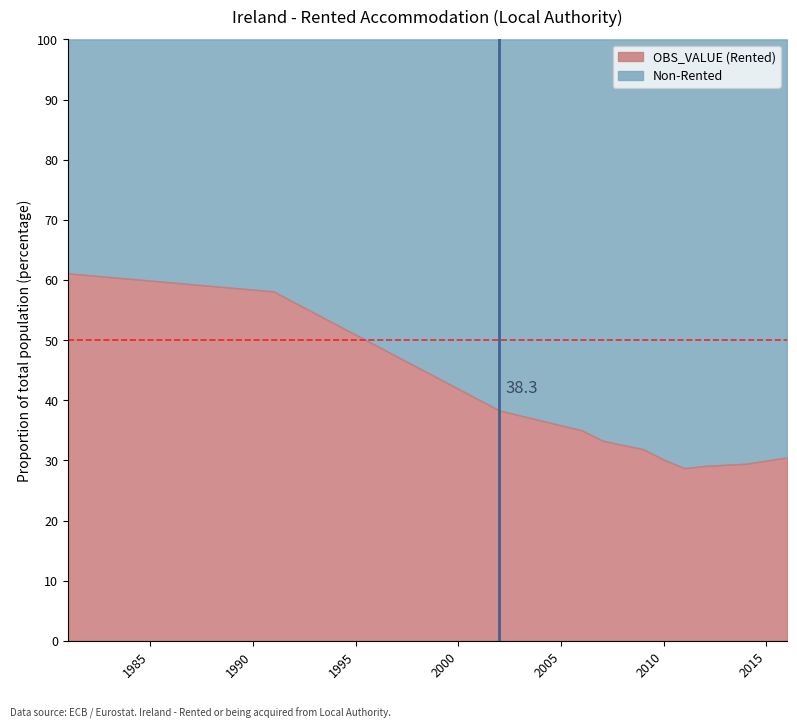

The value at 2010 is 30.1. True or false?

True